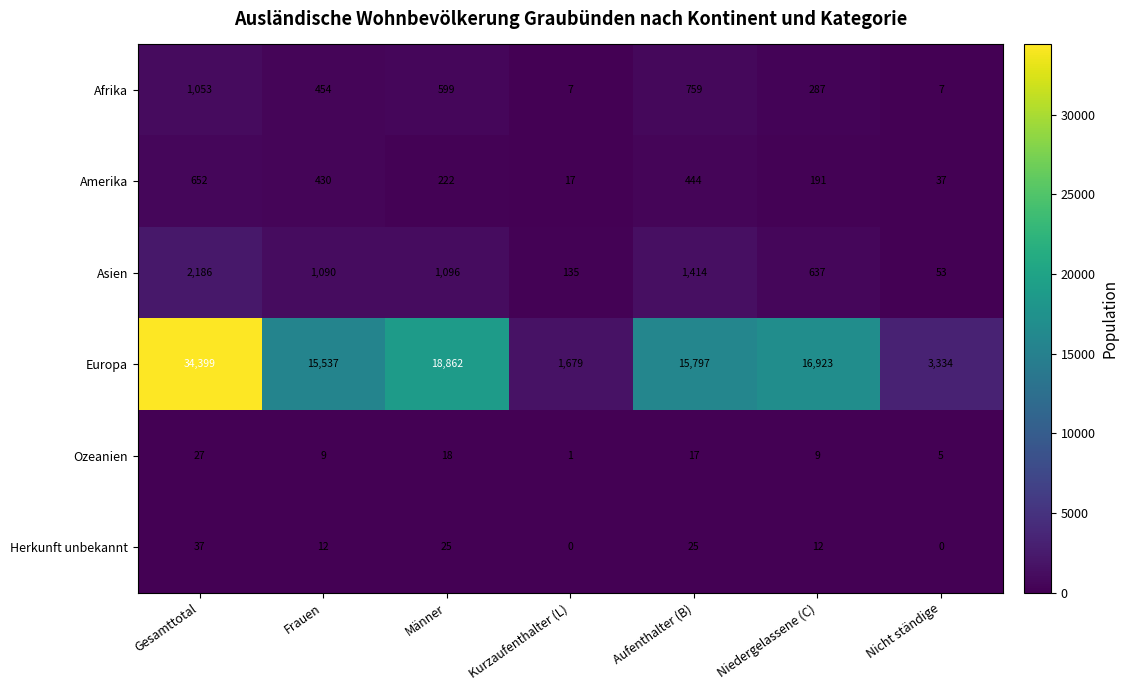

What value does the Europa series have at Niedergelassene (C), to the nearest 100?

16900